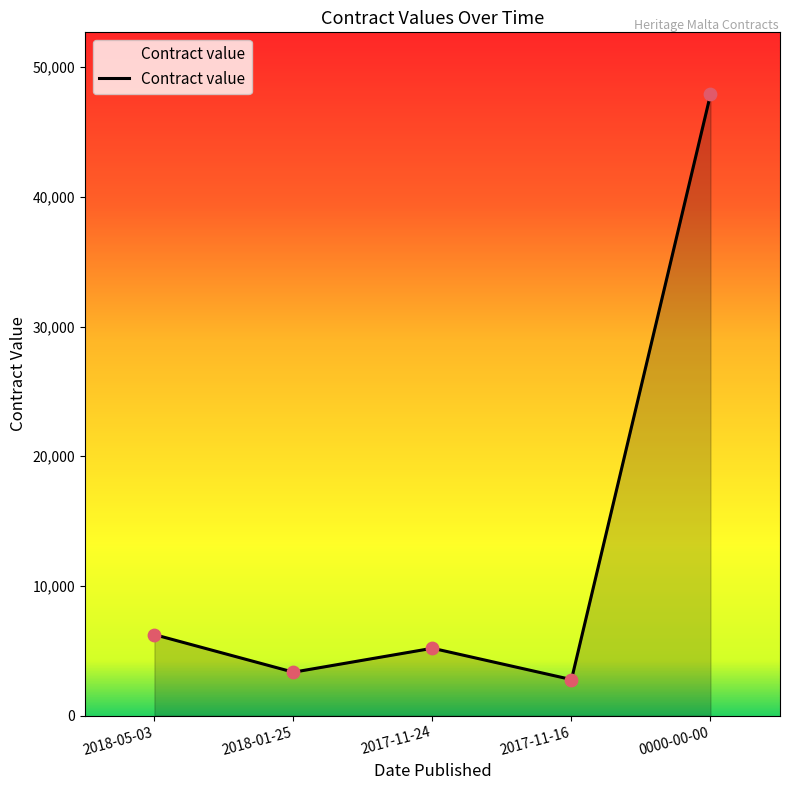

What is the ratio of the value at 0000-00-00 to the value at 2018-01-25?

14.3